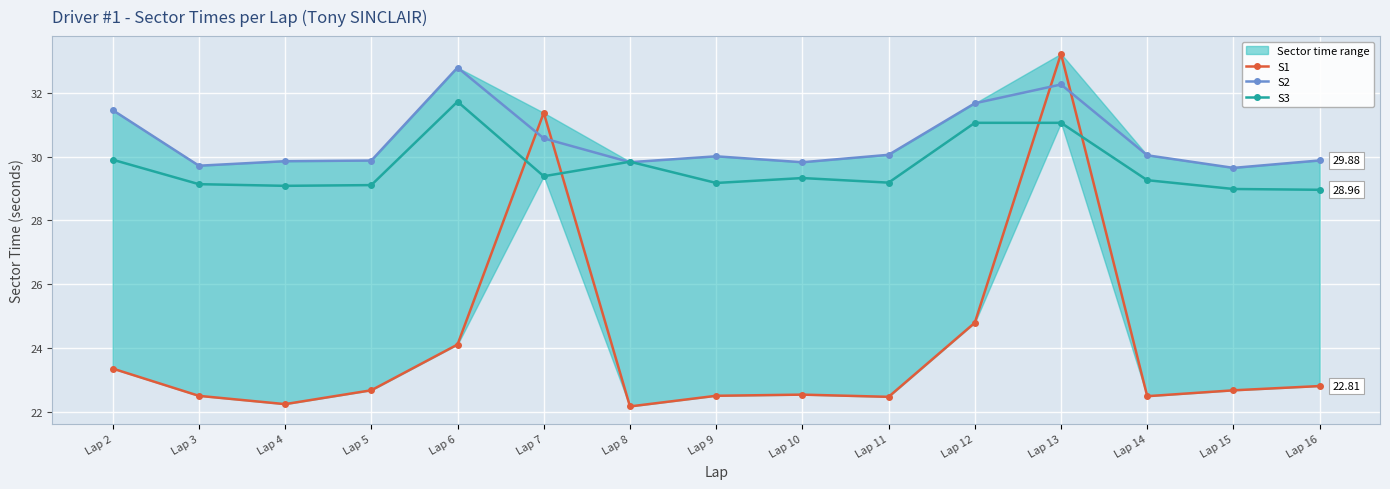

How many data points does each series have?

15